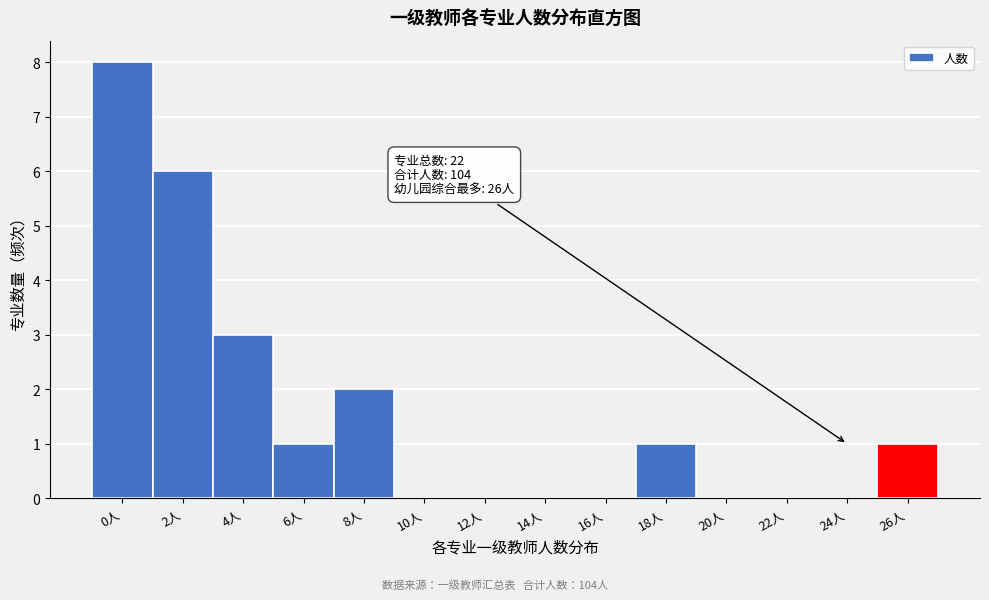

Reading left to right, list all the values displayed in this chart.

0人=8	2人=6	4人=3	6人=1	8人=2	10人=0	12人=0	14人=0	16人=0	18人=1	20人=0	22人=0	24人=0	26人=1